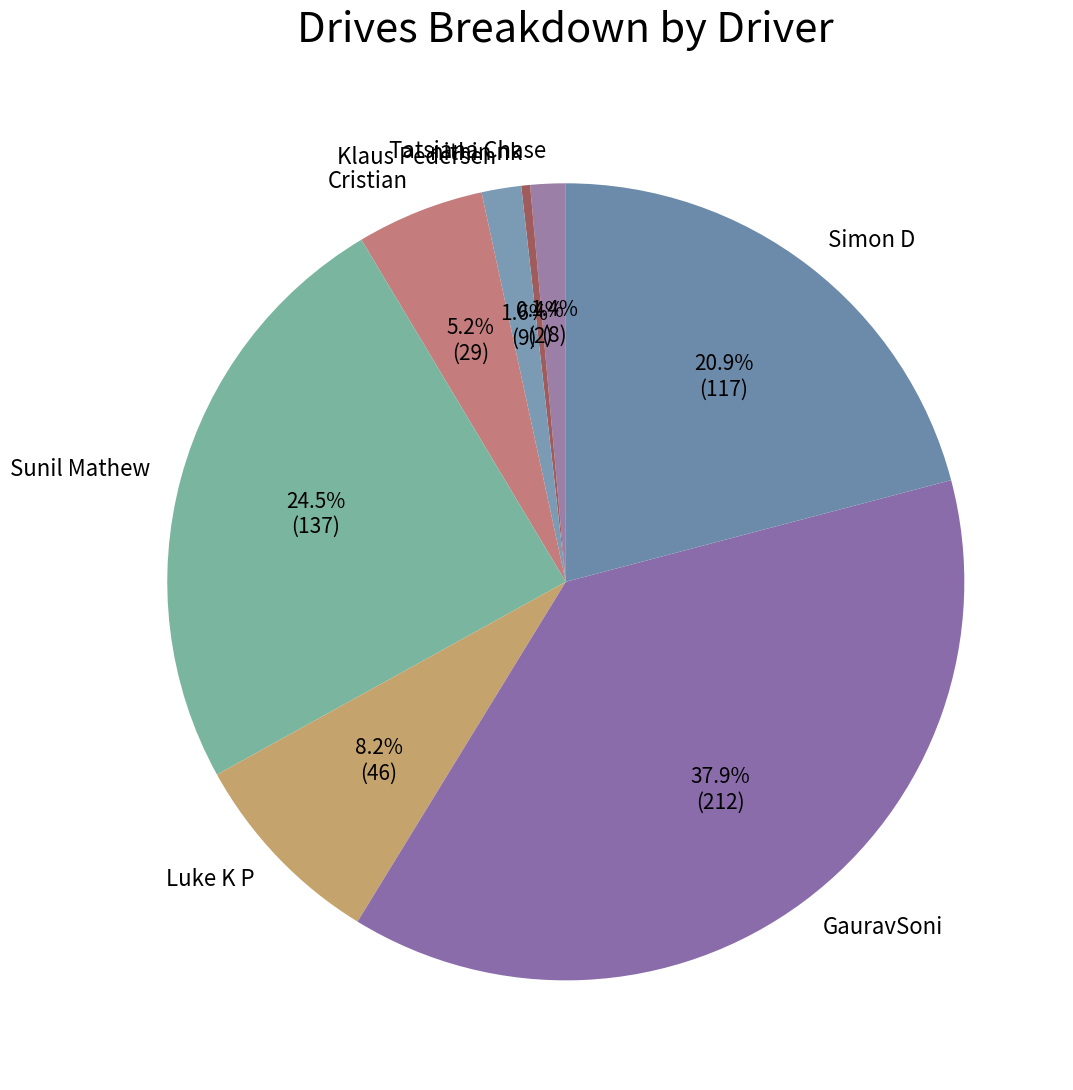

To the nearest percent, what is the difference between the Simon D and Cristian slice percentages?

16%